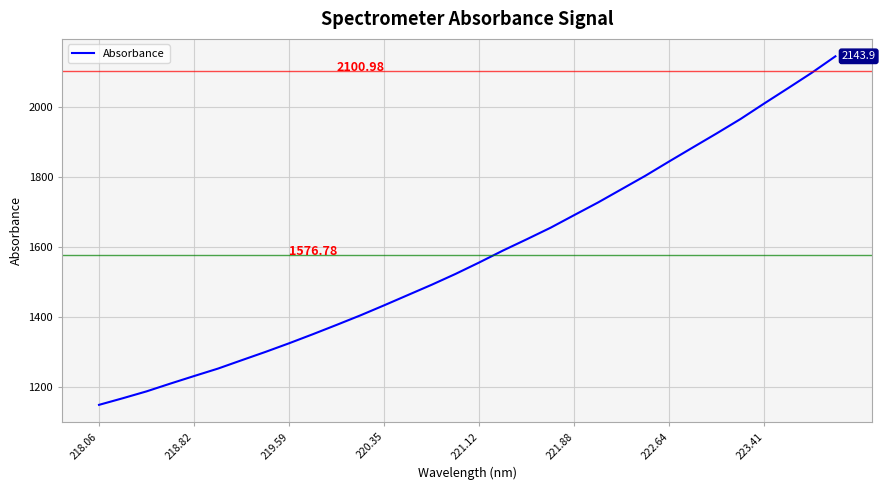

What is the smallest value displayed?

1148.3